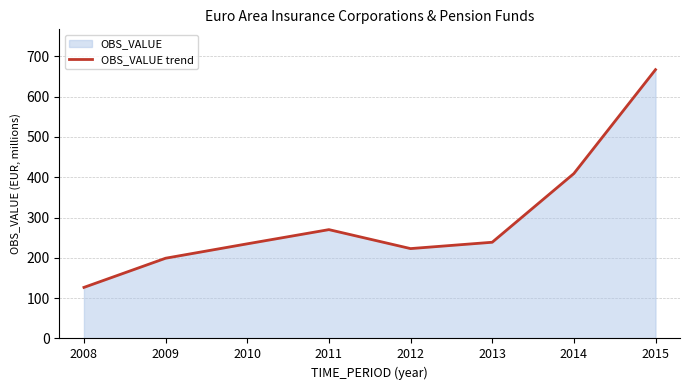

Where does the data first go above 238?

2011